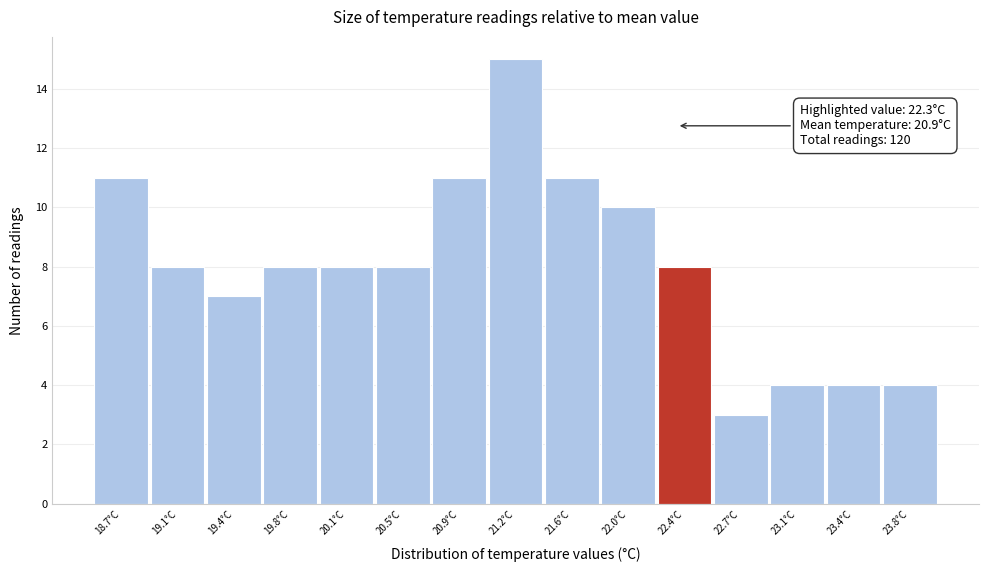

Over which range of the x-axis is the bar tallest?

21.05 to 21.45